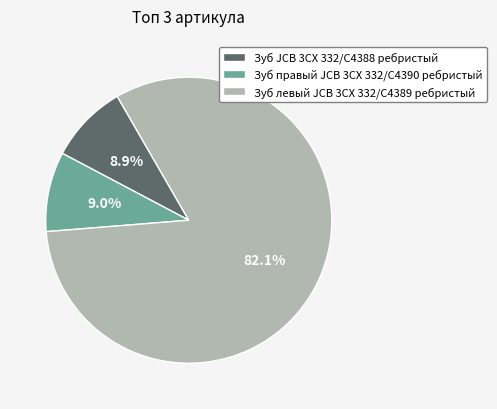

How many segments does this pie chart have?

3